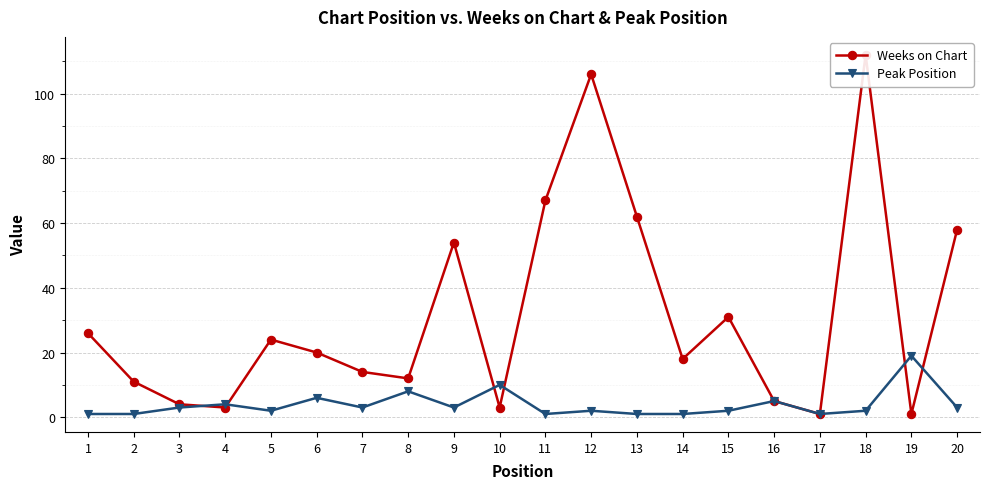

What is the difference between the maximum and minimum values in the Weeks on Chart series?

111